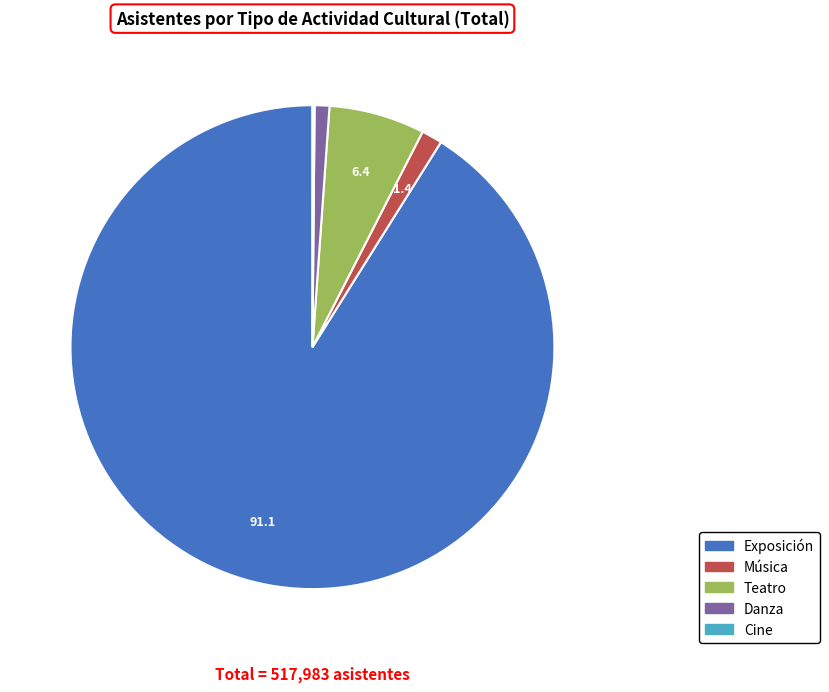

Is the sum of Teatro and Música greater than half?

No